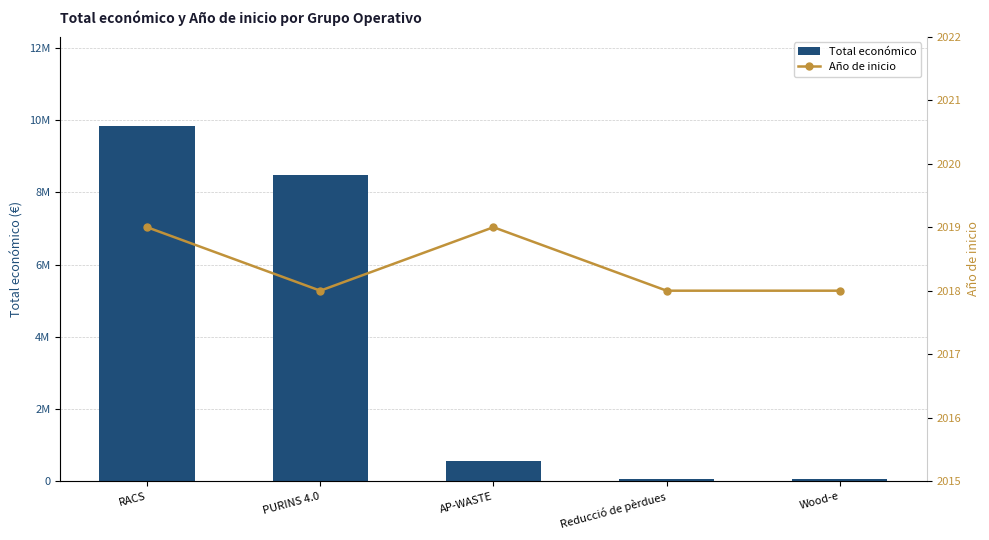

Count the number of data series in this chart.

2